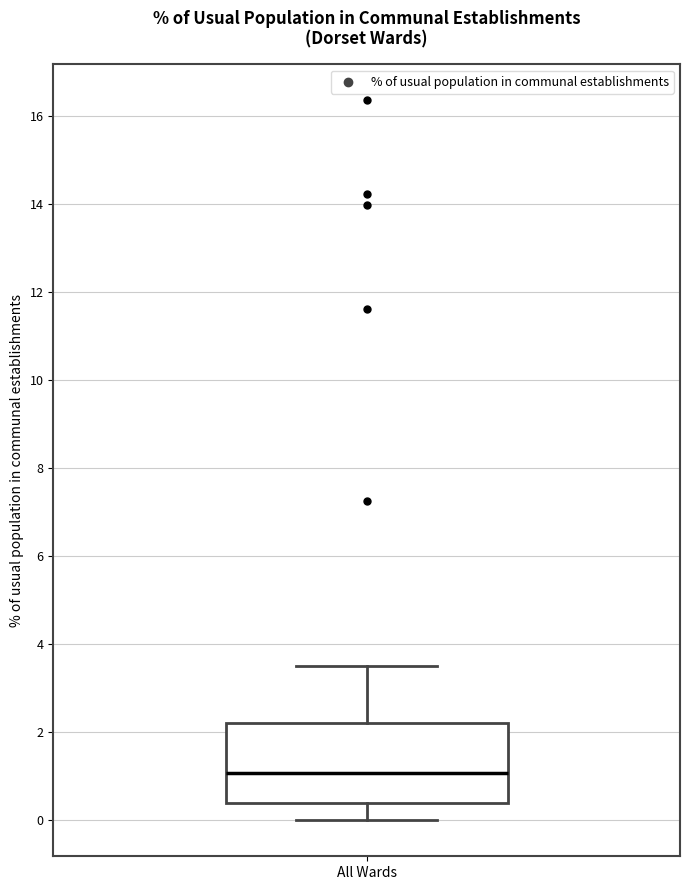

Transcribe this box plot: give where the median line is, the range the box spans, and where the two whiskers end, as read against the y-axis. The values are not printed on the chart, so give them approximately, as read against the axis.

median 1.0, box 0.4 to 2.2, whiskers 0.0 to 3.6